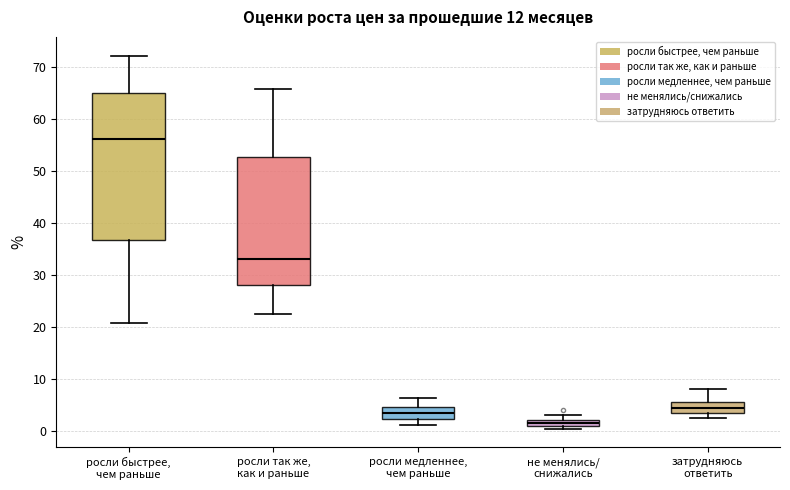

Where is the lower edge of the box for росли быстрее, чем раньше on the y-axis? The values are not printed on the chart, so give them approximately, as read against the axis.

37